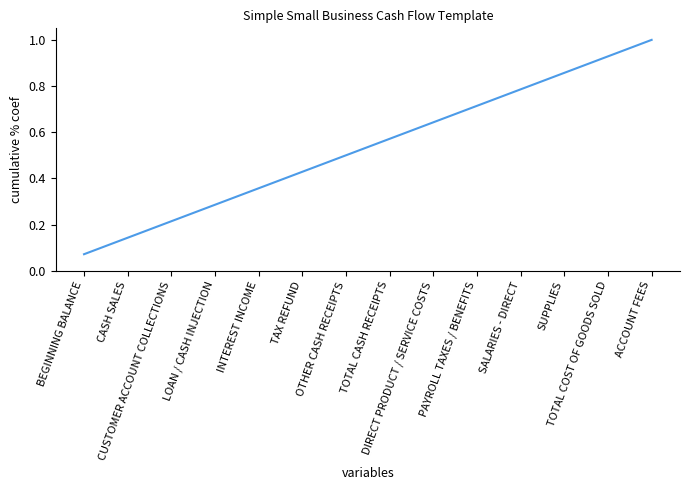

What is the greatest value displayed?

1.0